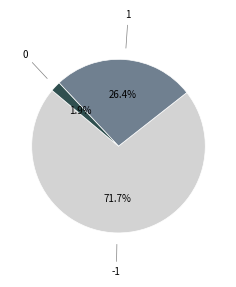

Does any single category account for the majority?

Yes